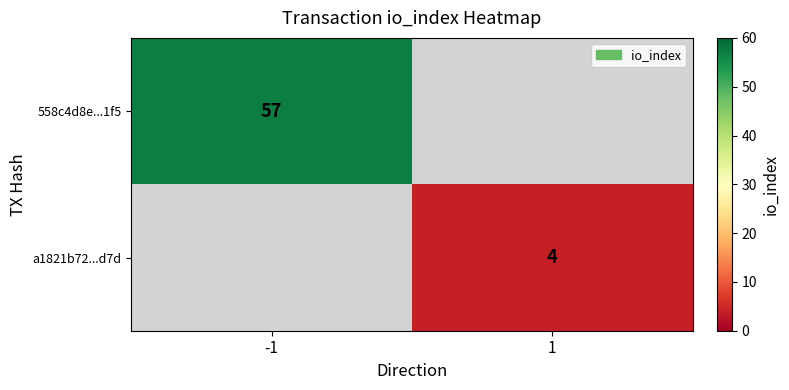

At which category does the chart reach its peak across all series?

-1